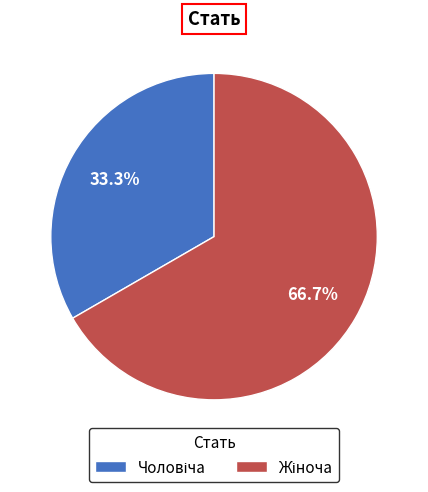

How many slices are in this pie chart?

2